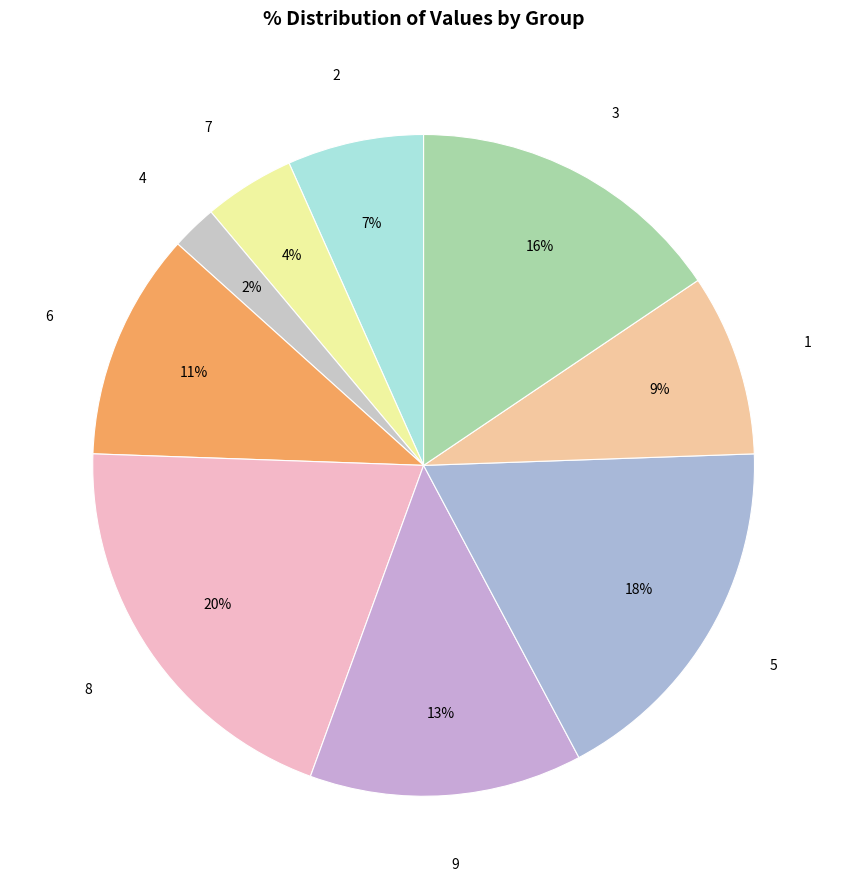

To the nearest percent, what is the difference between the largest and smallest slice percentages?

18%